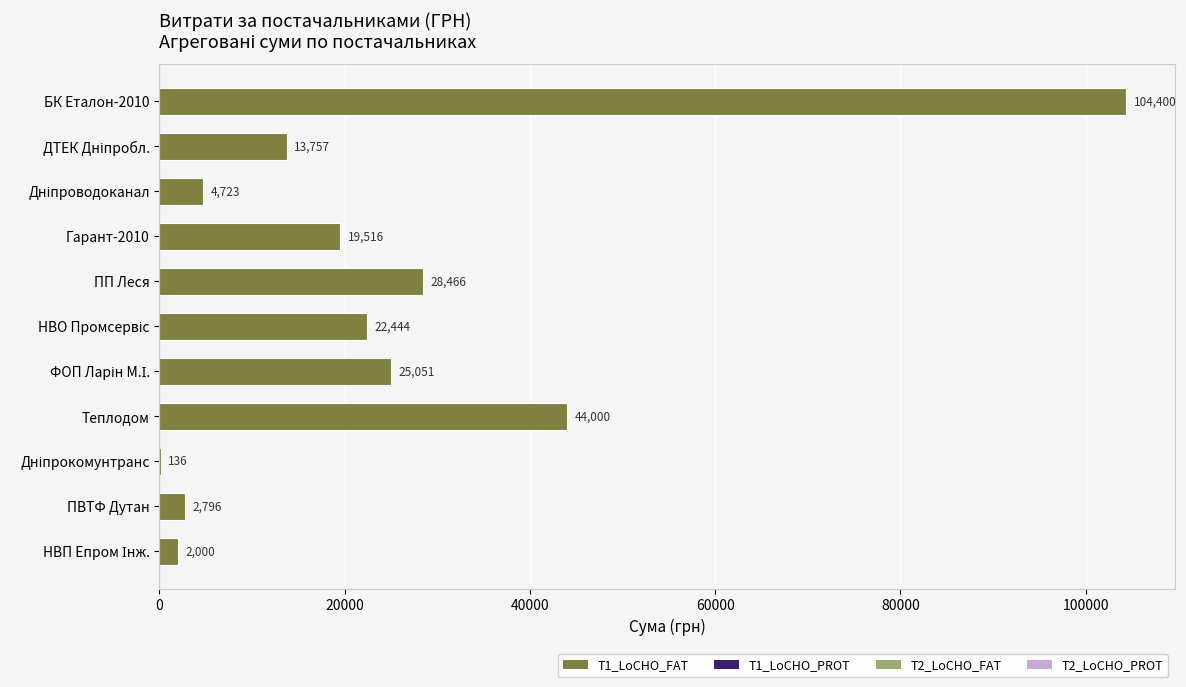

Are the bars horizontal?

Yes